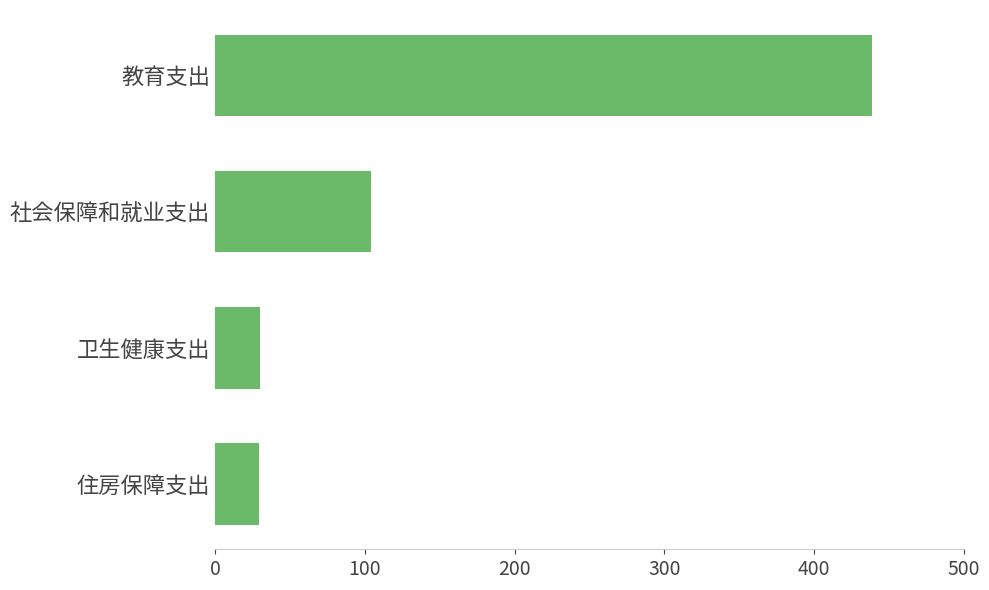

What is the average value?

150.7